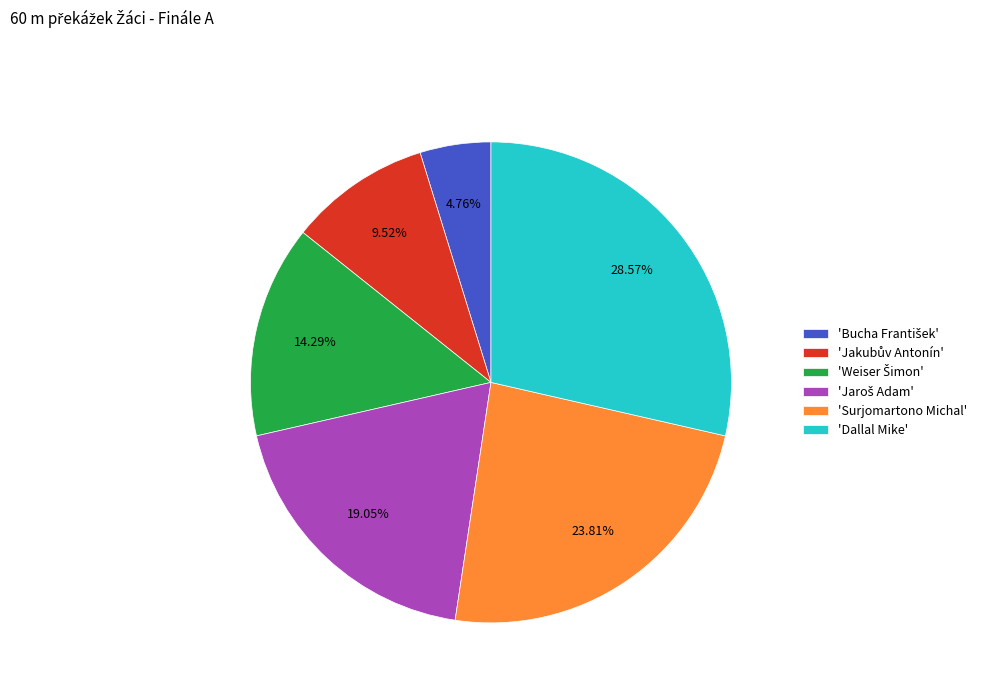

Which slice is the largest?

'Dallal Mike'